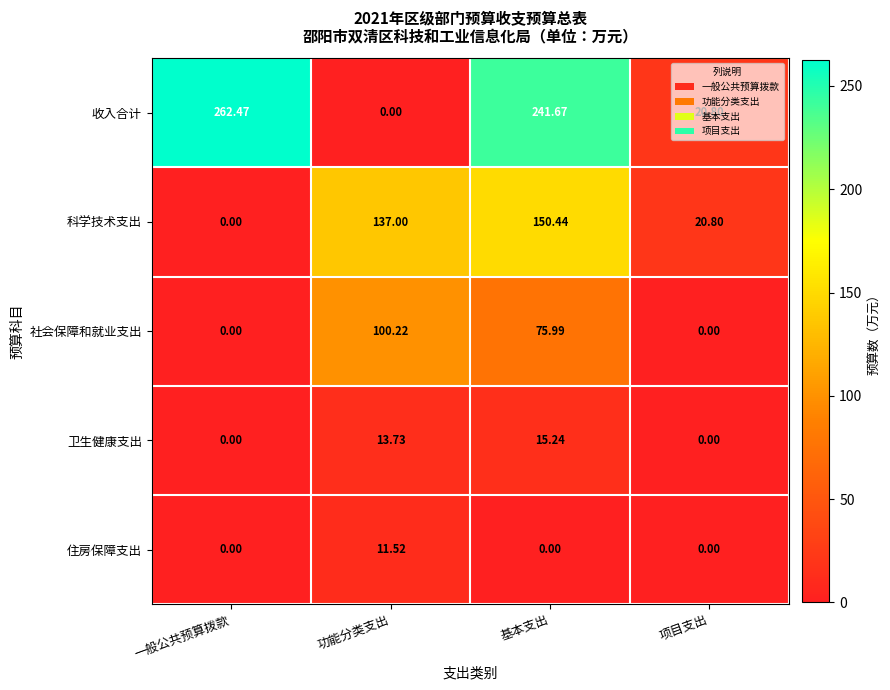

What is the total value across all series at 一般公共预算拨款?

262.5